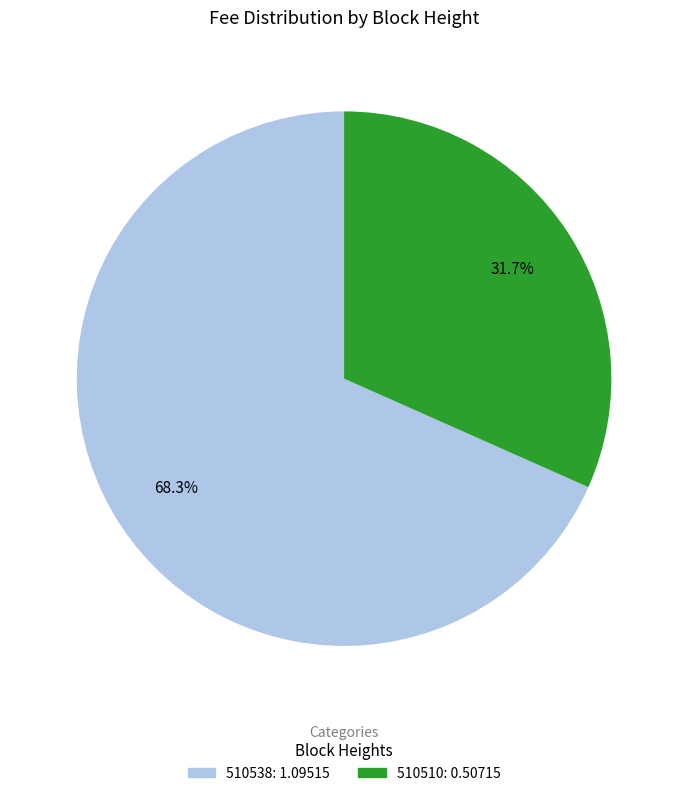

The 510510 slice represents 32% of the pie. True or false?

True